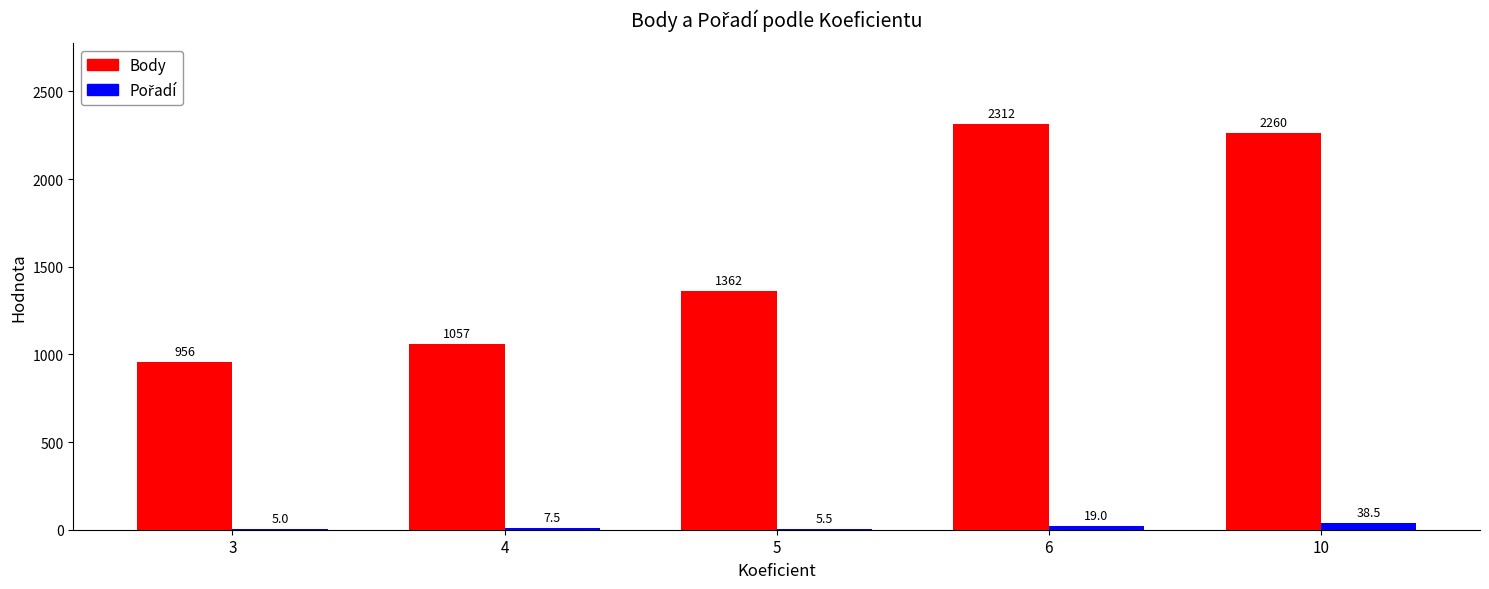

At which label does Body reach its peak?

6